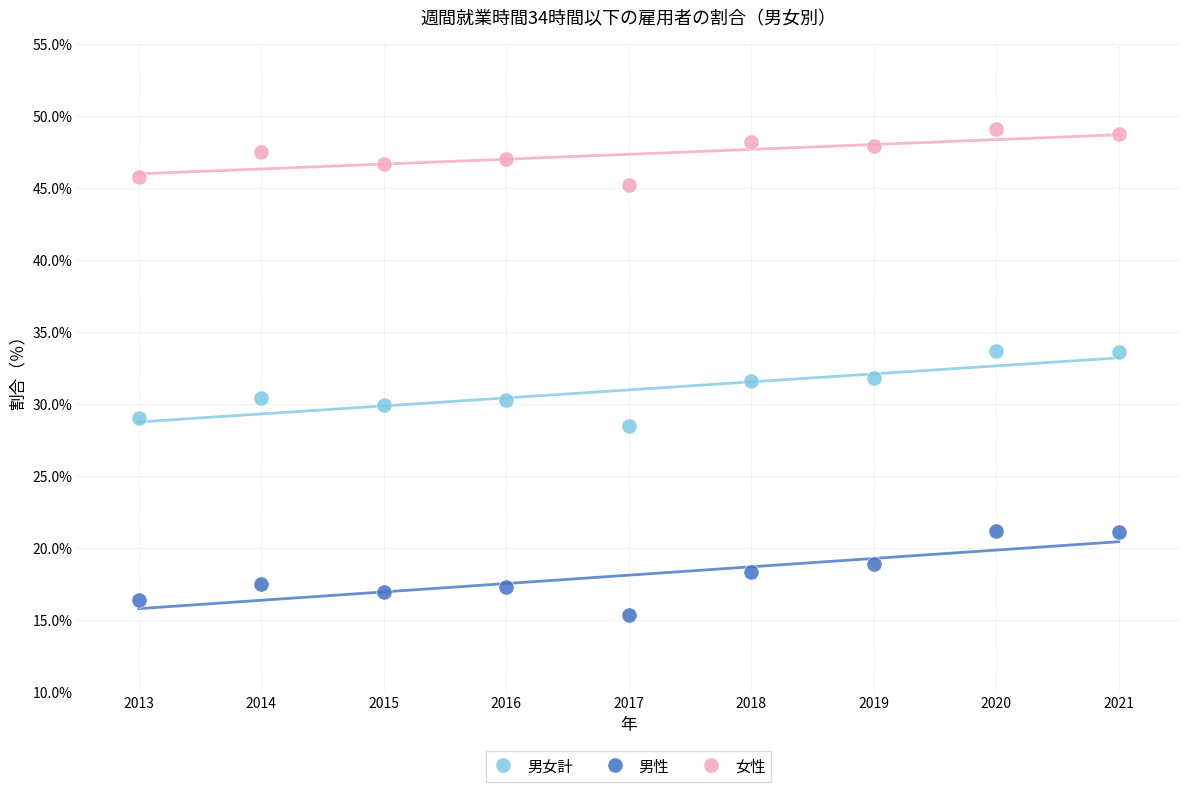

Across all data points, what is the range of X values (max minus min)?

8.0